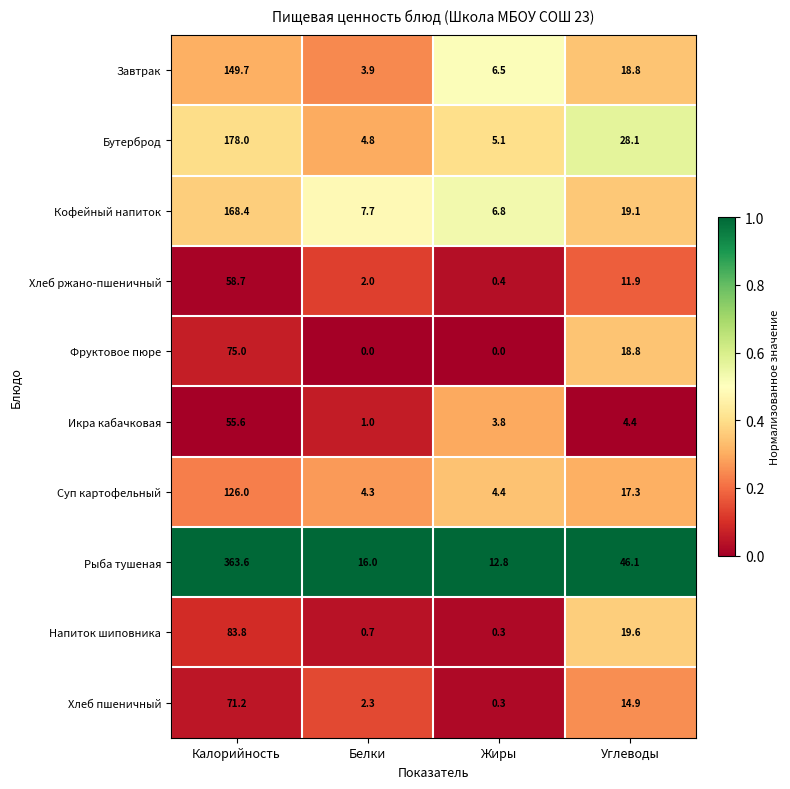

List the series in order of their peak value, highest first.

Рыба тушеная, Бутерброд, Кофейный напиток, Завтрак, Суп картофельный, Напиток шиповника, Фруктовое пюре, Хлеб пшеничный, Хлеб ржано-пшеничный, Икра кабачковая